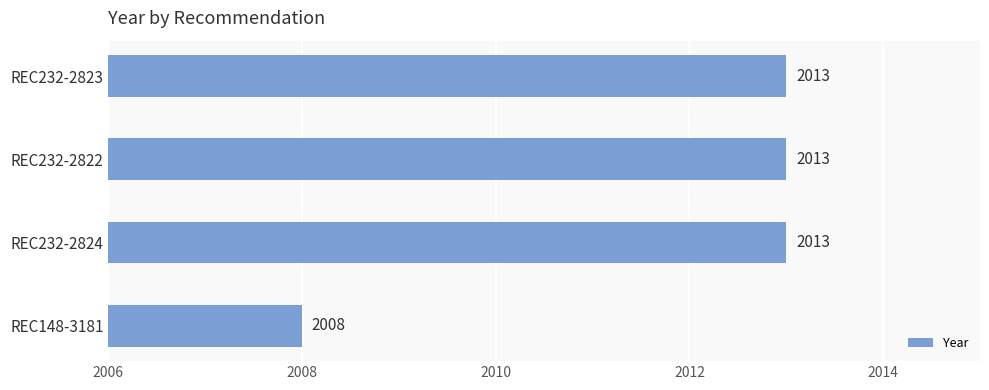

The value at REC232-2823 is 2013. True or false?

True